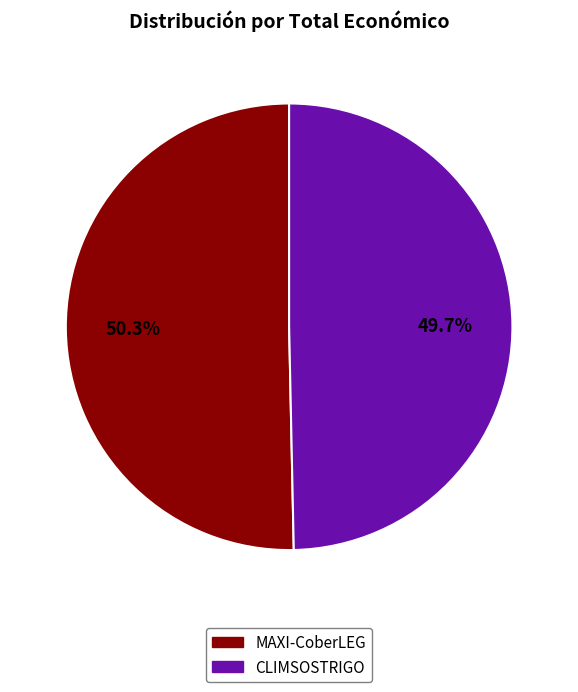

What is the largest slice in the pie chart?

MAXI-CoberLEG